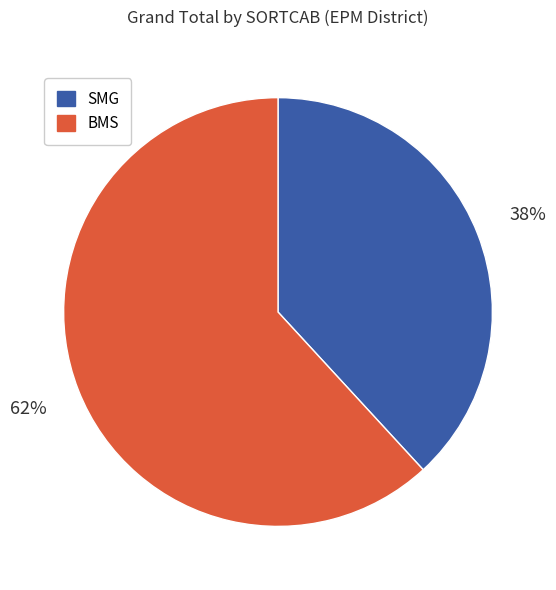

Is there any slice that represents more than half of the pie?

Yes